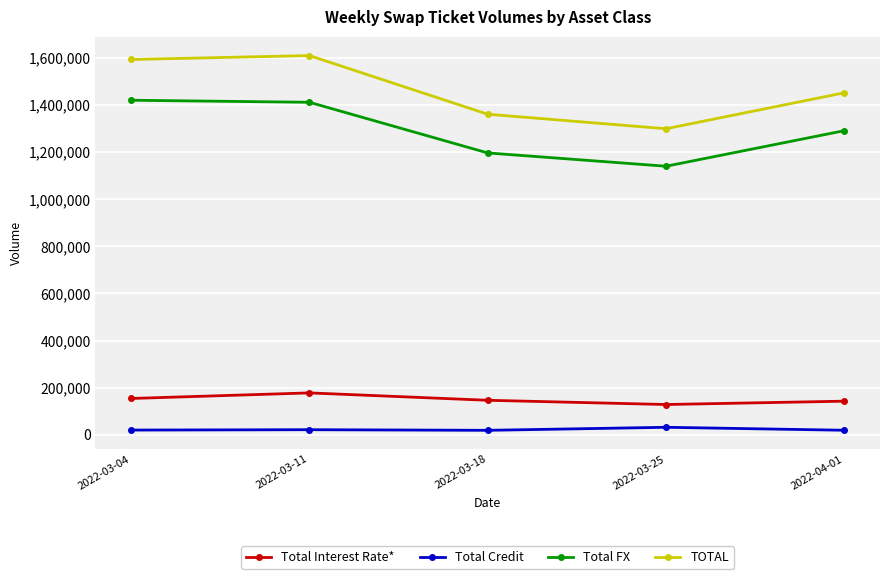

What is the highest value of the Total Interest Rate* series?

177388